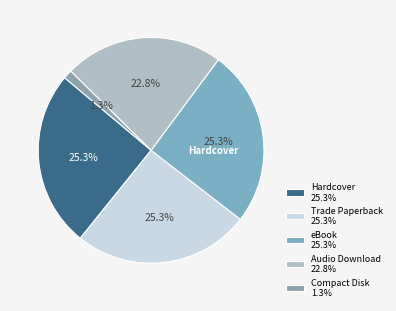

To the nearest percent, what is the average slice percentage?

20%